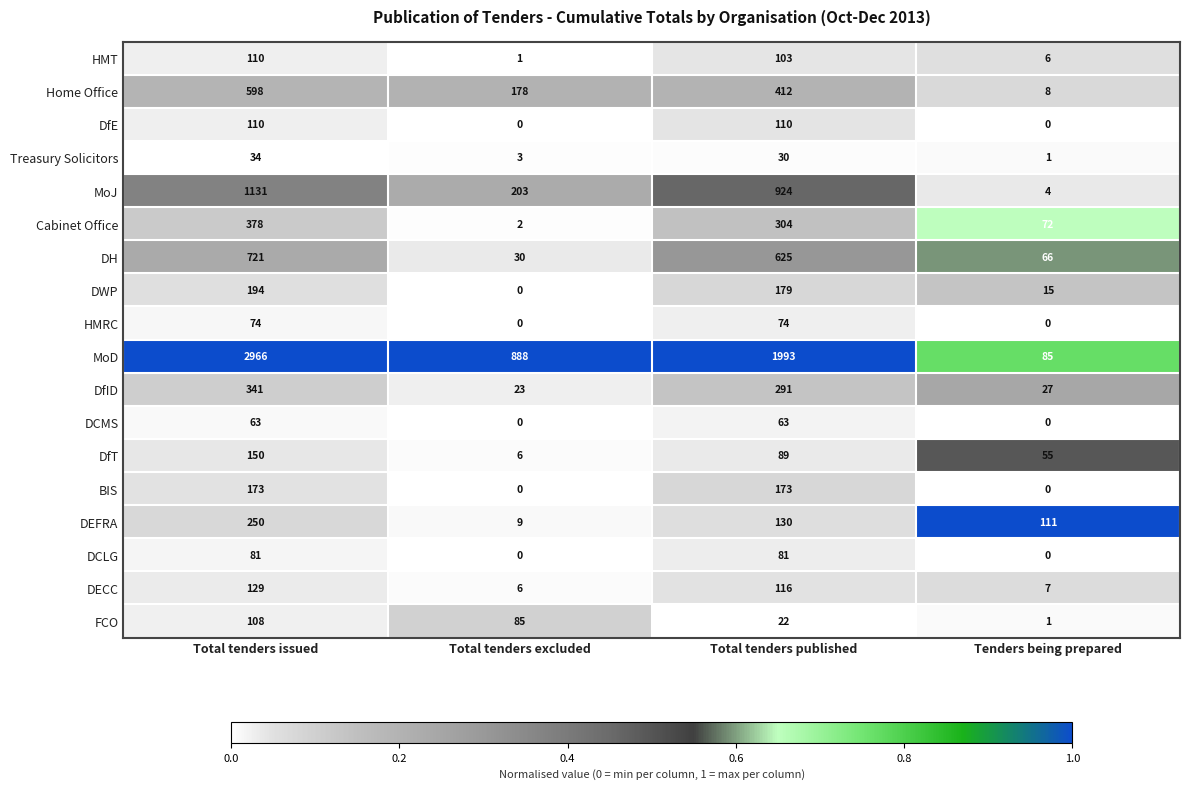

What is the maximum value shown in the chart?

2966